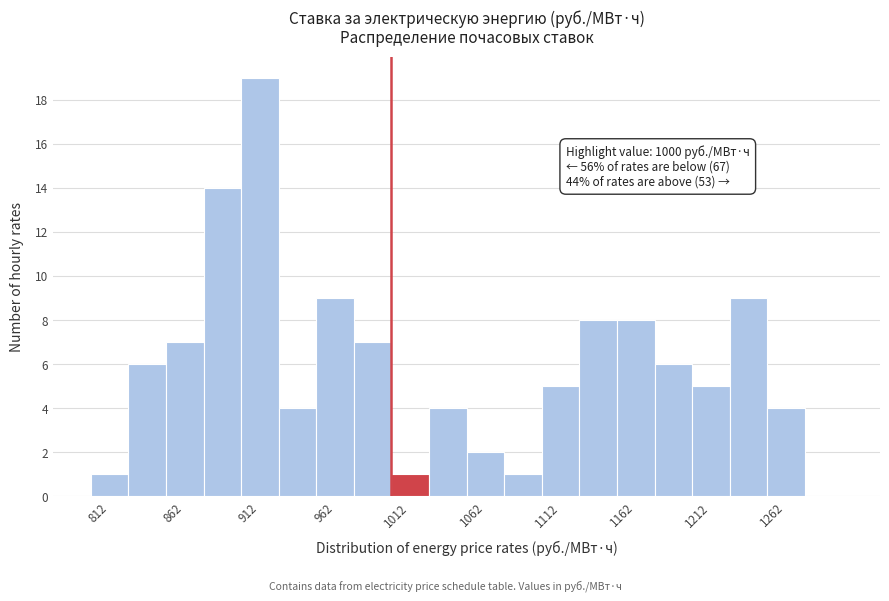

Which range on the x-axis has the tallest bar?

900 to 925